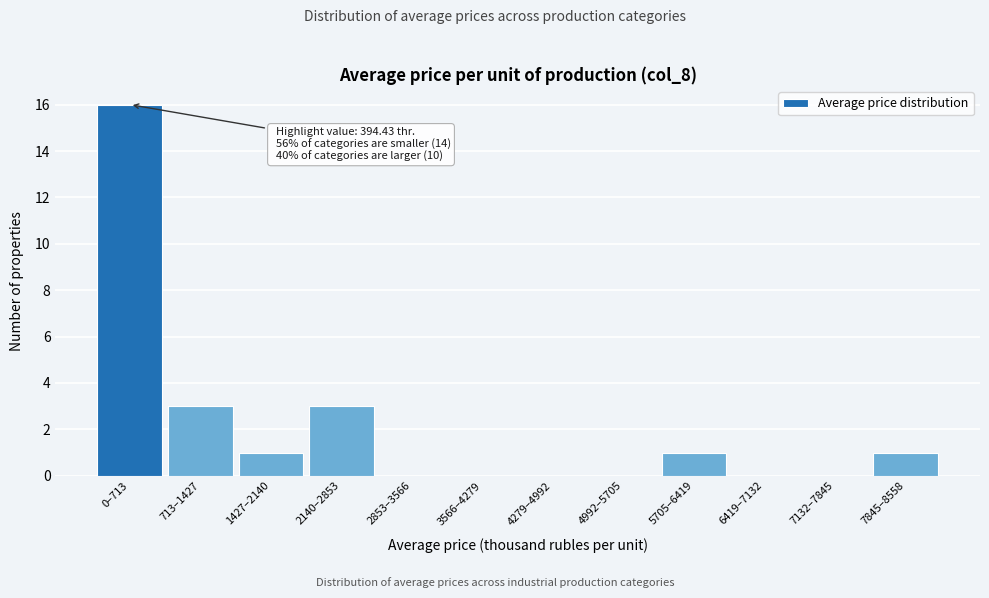

Which label corresponds to the largest value in the chart?

0–713